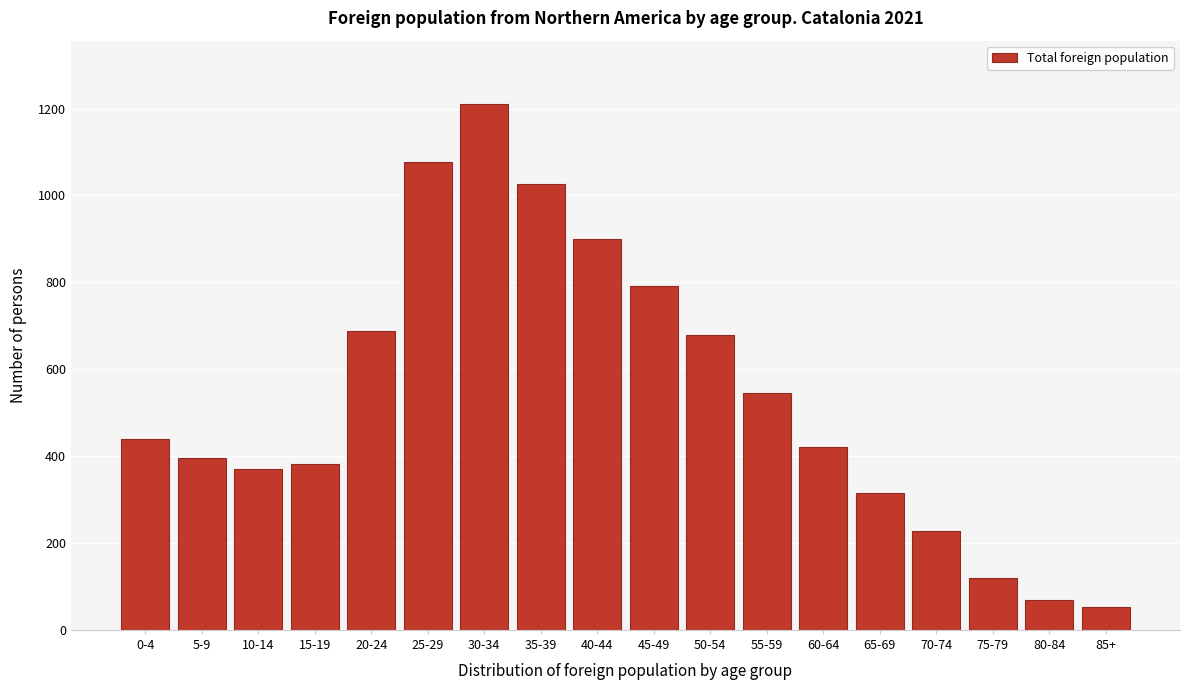

Reading right to left, extract all data points from this chart.

85+=53	80-84=68	75-79=120	70-74=228	65-69=315	60-64=420	55-59=546	50-54=678	45-49=792	40-44=899	35-39=1027	30-34=1211	25-29=1078	20-24=689	15-19=382	10-14=370	5-9=396	0-4=439